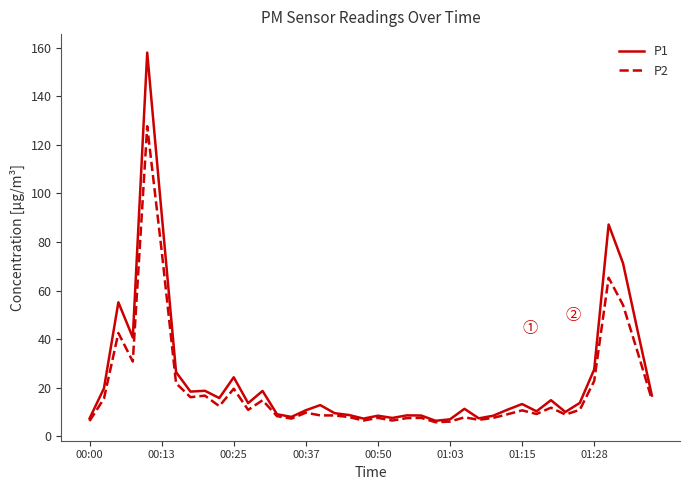

Which series has the widest spread of values?

P1